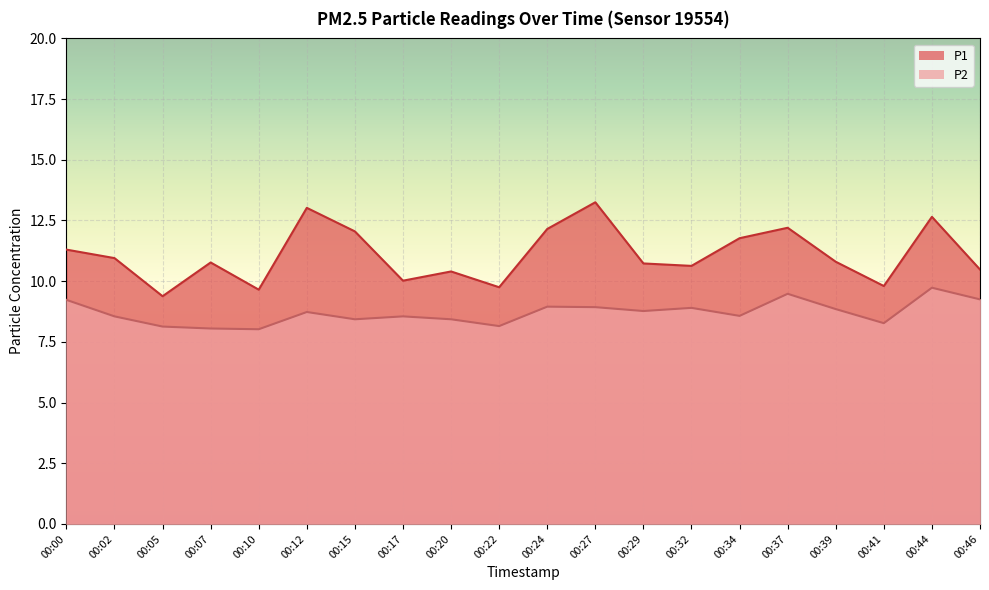

Reading left to right, list all the values displayed in this chart.

P1: 11.3	10.9	9.4	10.8	9.7	13.0	12.1	10.0	10.4	9.8	12.2	13.2	10.7	10.6	11.8	12.2	10.8	9.8	12.7	10.5
P2: 9.2	8.6	8.1	8.1	8.0	8.7	8.4	8.6	8.4	8.2	8.9	8.9	8.8	8.9	8.6	9.5	8.8	8.3	9.7	9.2